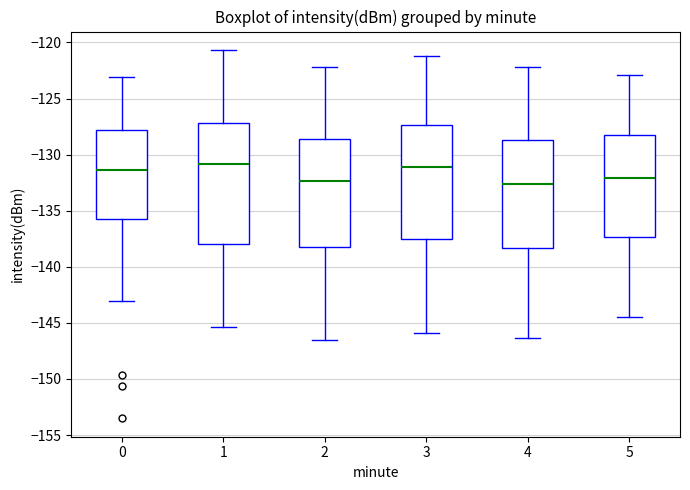

Which box is the tallest, from its lower edge to its upper edge?

1